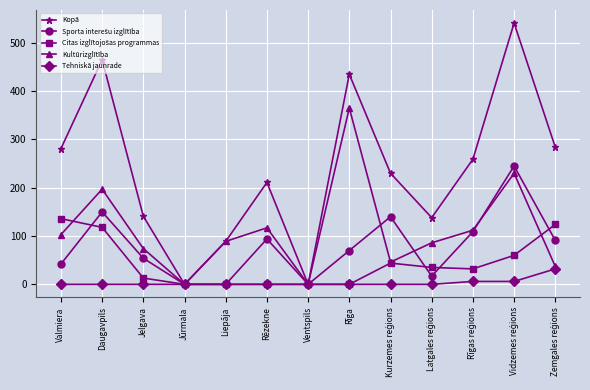

Which series has the largest total across all categories?

Kopā